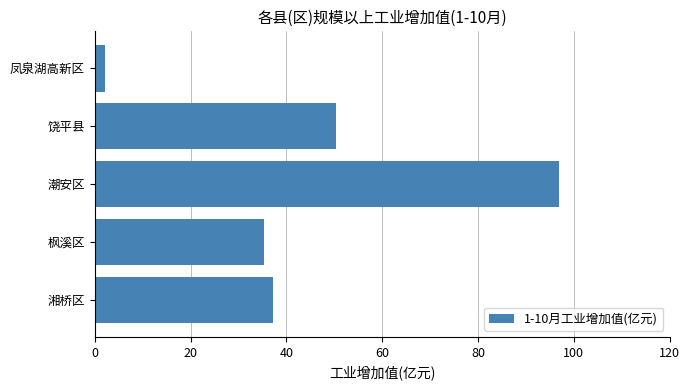

Are the bars horizontal?

Yes